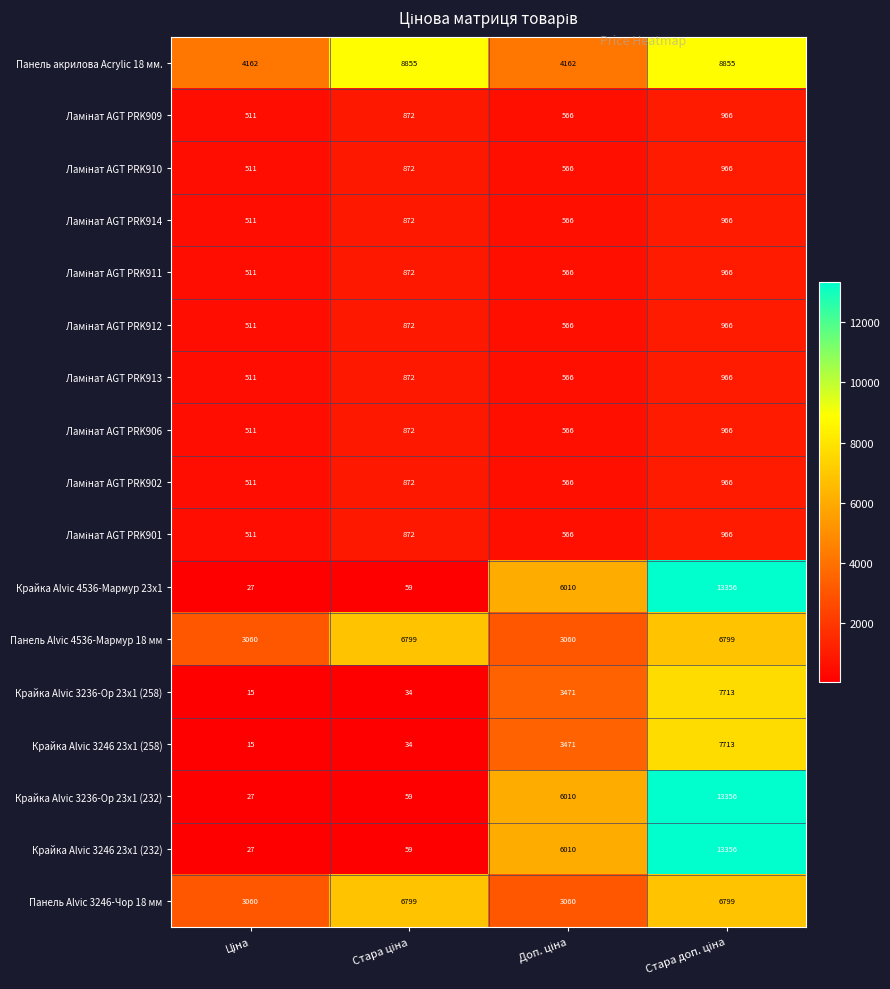

At how many categories does at least one series exceed 11738?

1